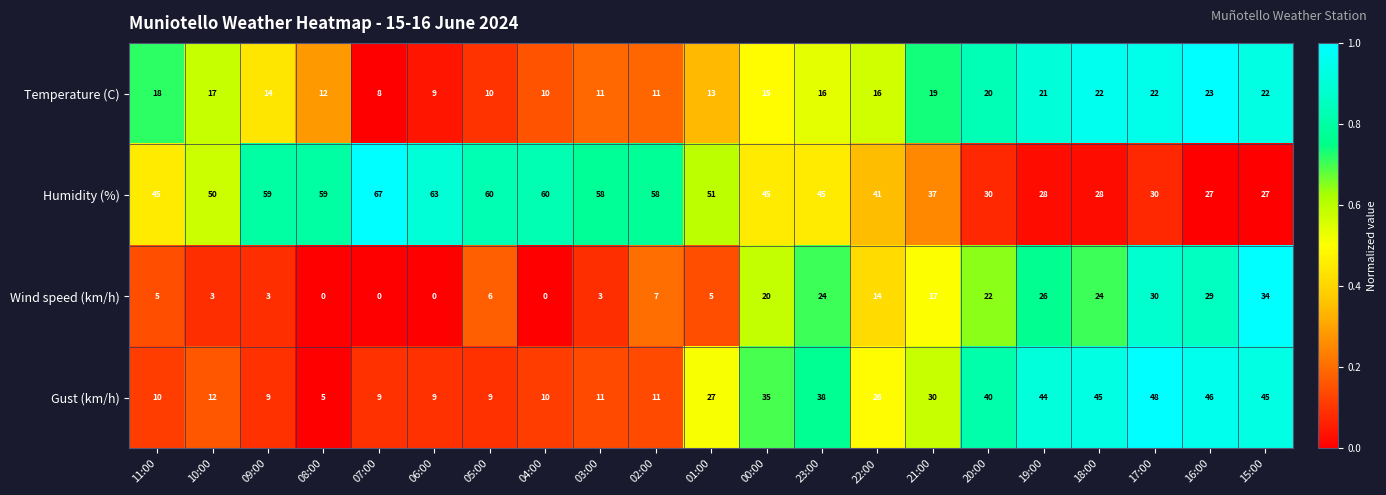

Read the Temperature (C) value at 17:00, to the nearest 5.

20